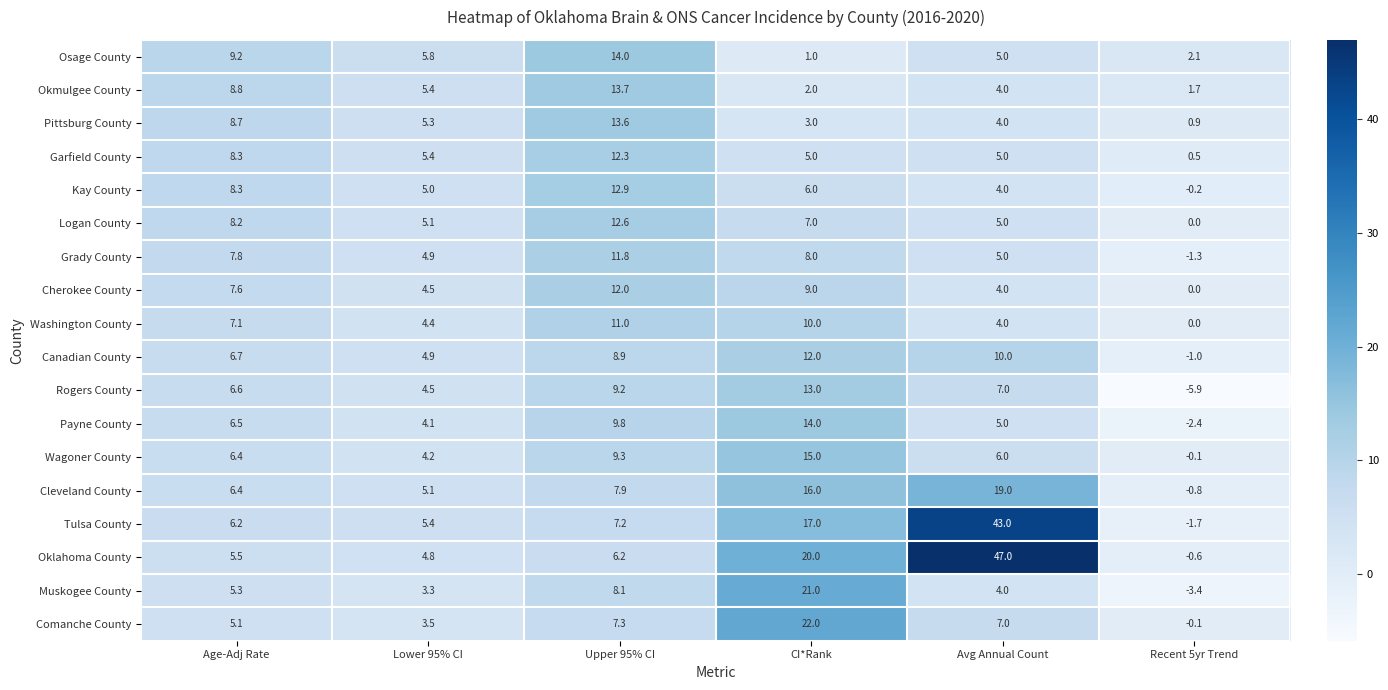

Is it true that Wagoner County equals 9.3 at Upper 95% CI?

True